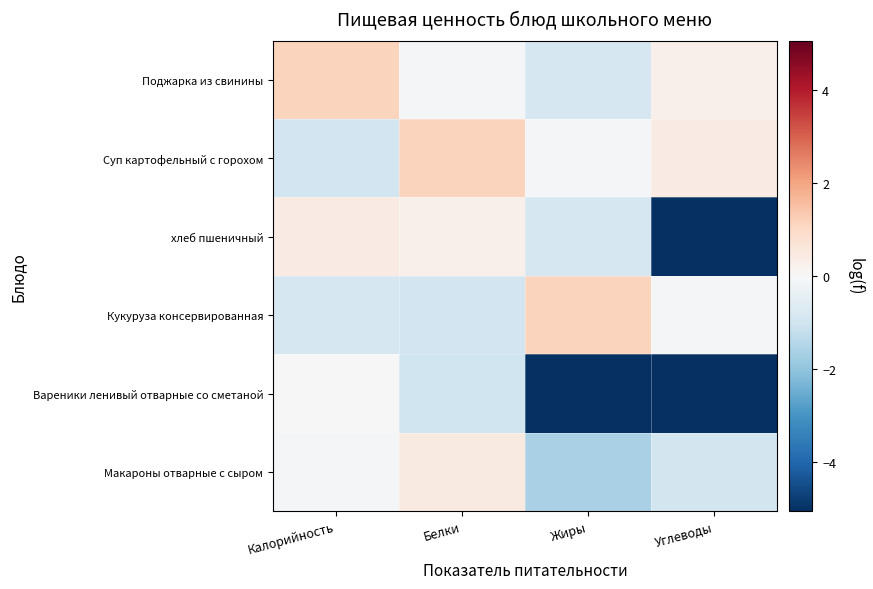

At how many categories does at least one series exceed -2?

4